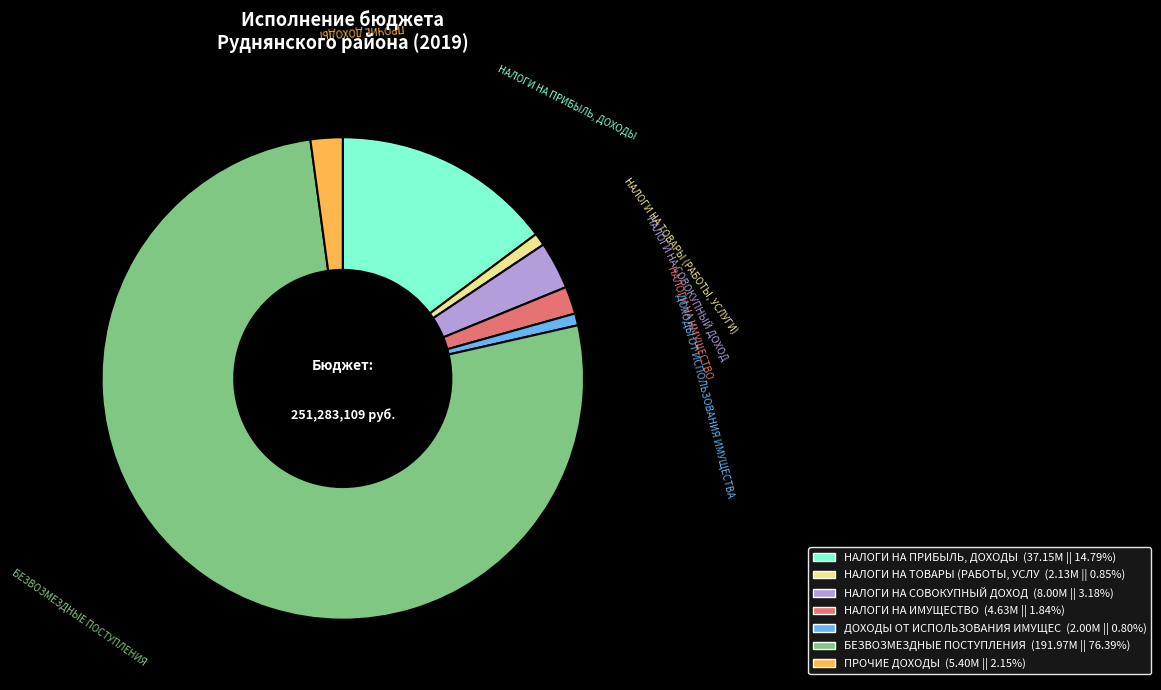

Is there any slice that represents more than half of the pie?

Yes